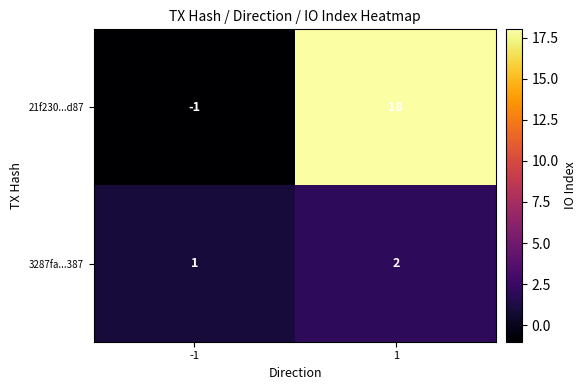

What is the difference between the maximum and minimum values in the 21f230...d87 series?

19